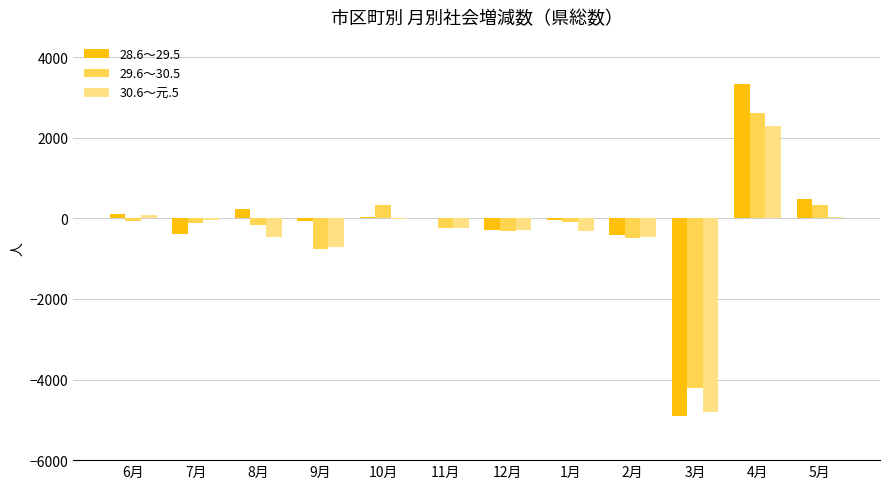

What is the sum of all 30.6～元.5 values?

-4937